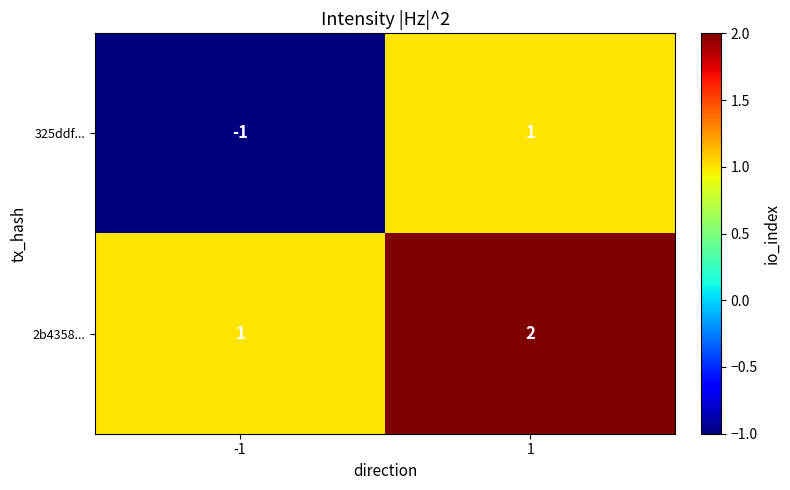

What is the sum of all 2b4358... values?

3